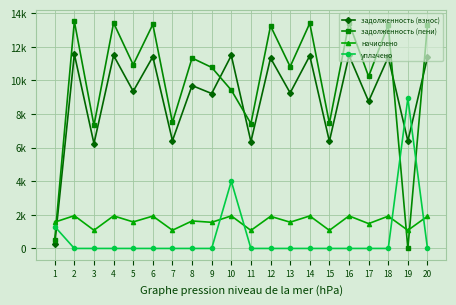

Reading left to right, extract all data points from this chart.

задолженность (взнос): 1=260.8	2=11558.4	3=6239.1	4=11481.6	5=9350.4	6=11404.8	7=6412.8	8=9692.2	9=9216.0	10=11481.6	11=6355.2	12=11328.0	13=9254.4	14=11462.4	15=6374.4	16=11481.6	17=8753.4	18=11385.6	19=6393.6	20=11366.4
задолженность (пени): 1=520.9	2=13508.9	3=7321.3	4=13419.1	5=10928.3	6=13329.4	7=7495.0	8=11327.7	9=10771.2	10=9419.1	11=7427.6	12=13239.6	13=10816.1	14=13396.7	15=7450.1	16=13419.1	17=10230.5	18=13306.9	19=0.0	20=13284.5
начислено: 1=1564.9	2=1950.5	3=1082.2	4=1937.5	5=1577.9	6=1924.6	7=1082.2	8=1635.5	9=1555.2	10=1937.5	11=1072.4	12=1911.6	13=1561.7	14=1934.3	15=1075.7	16=1937.5	17=1477.1	18=1921.3	19=1078.9	20=1918.1
уплачено: 1=1304.8	2=0.0	3=0.0	4=0.0	5=0.0	6=0.0	7=0.0	8=0.0	9=0.0	10=4000.0	11=0.0	12=0.0	13=0.0	14=0.0	15=0.0	16=0.0	17=0.0	18=0.0	19=8938.2	20=0.0